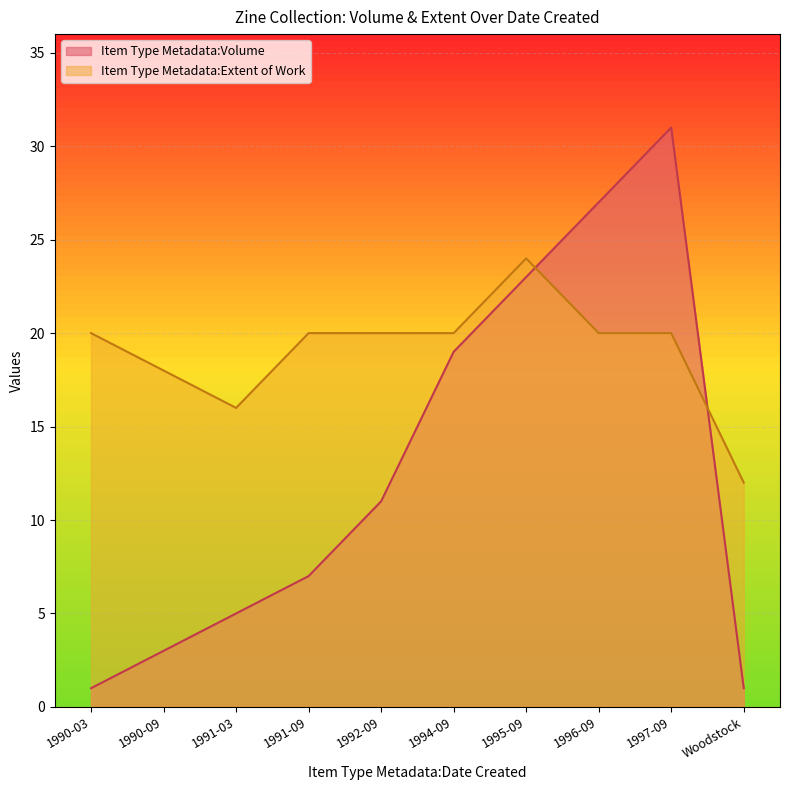

What is the value of the Item Type Metadata:Extent of Work point at the 5th from the left?

20